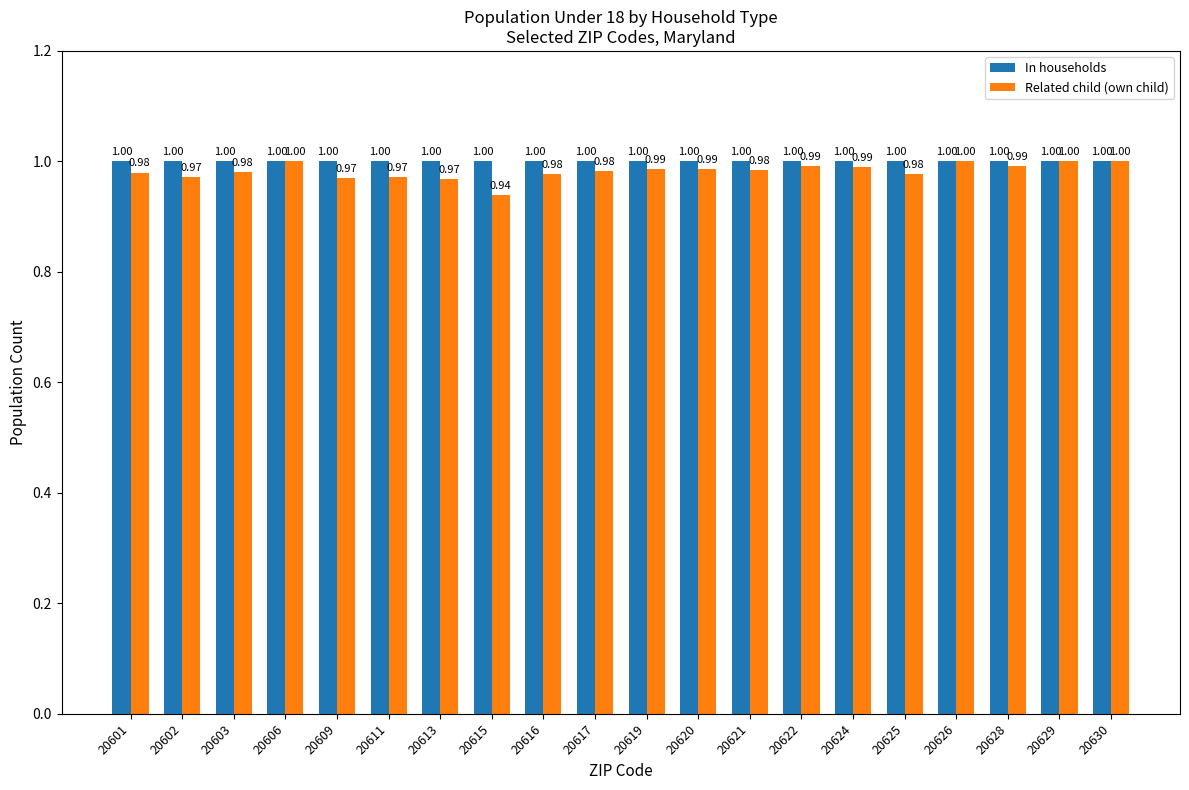

At 20621, list the series in order from smallest to largest.

Related child (own child), In households